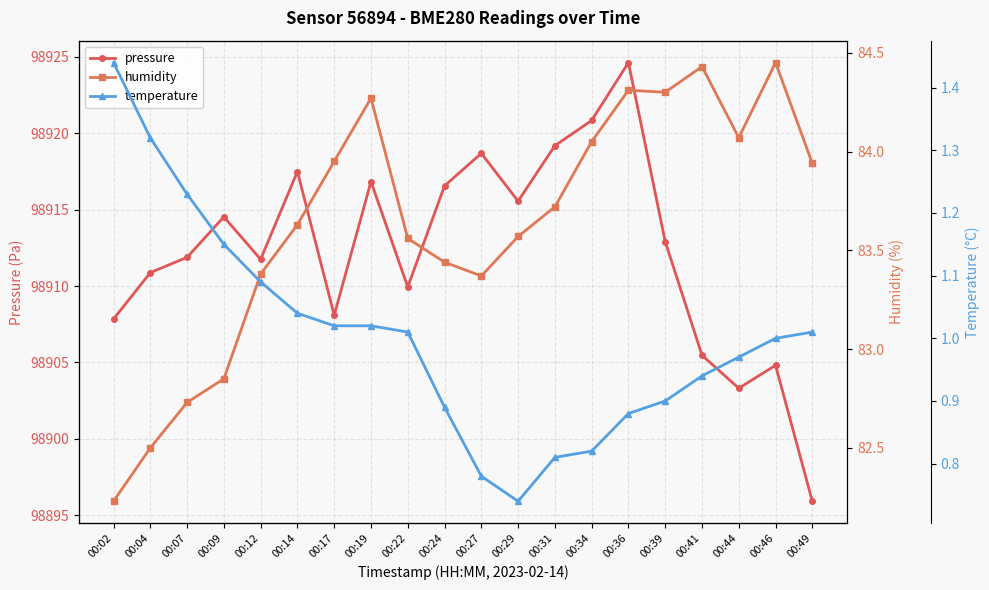

At 00:14, list the series in order from largest to smallest.

pressure, humidity, temperature